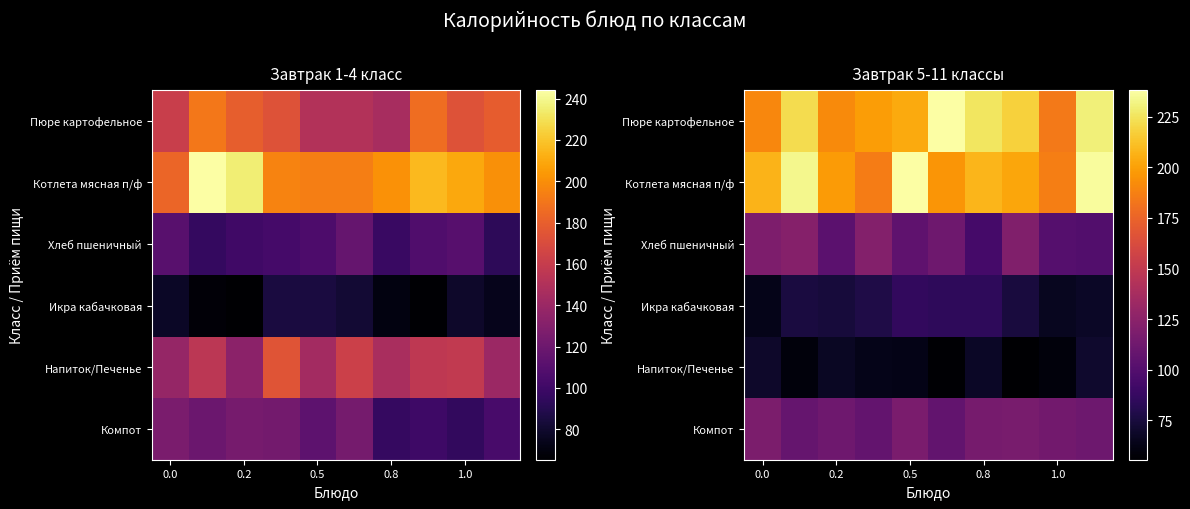

Which series has the largest total across all categories?

Пюре картофельное